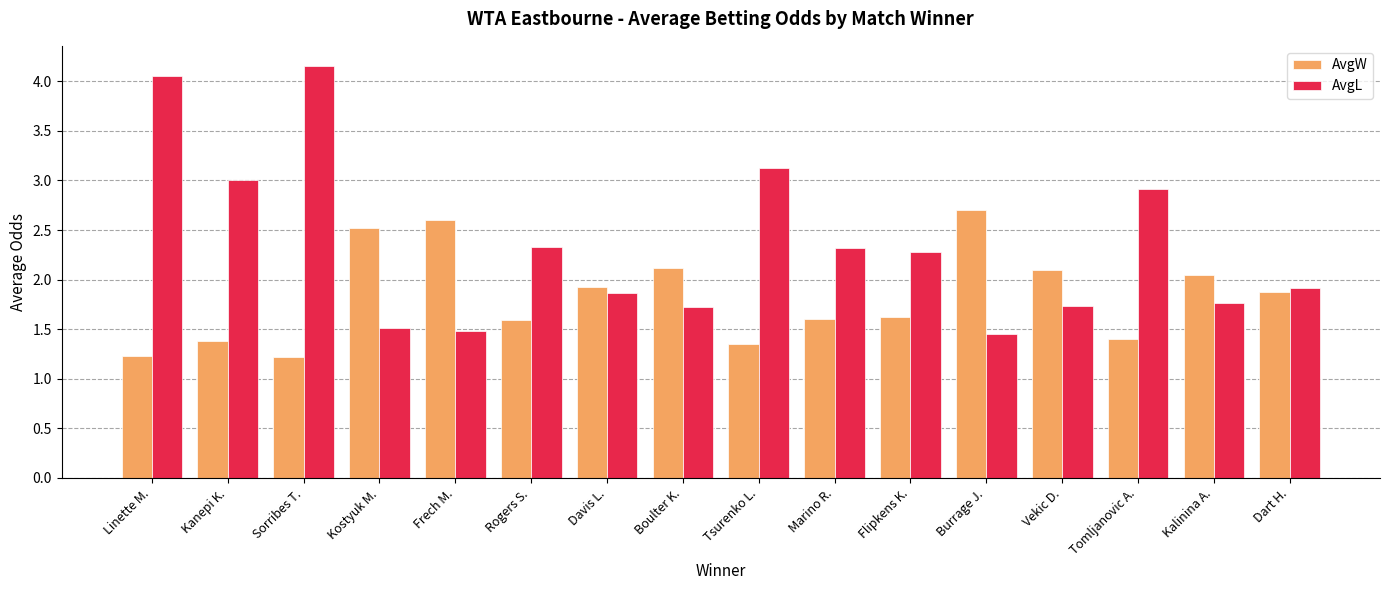

Which series changed the most between Marino R. and Tomljanovic A.?

AvgL